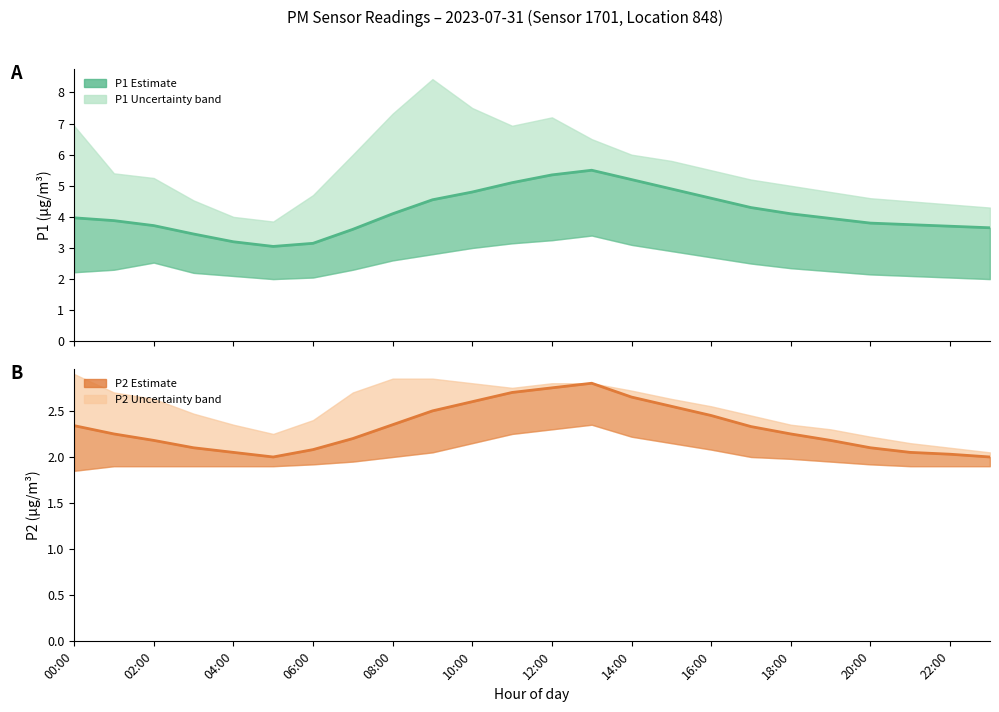

At how many categories does at least one series exceed 4?

11